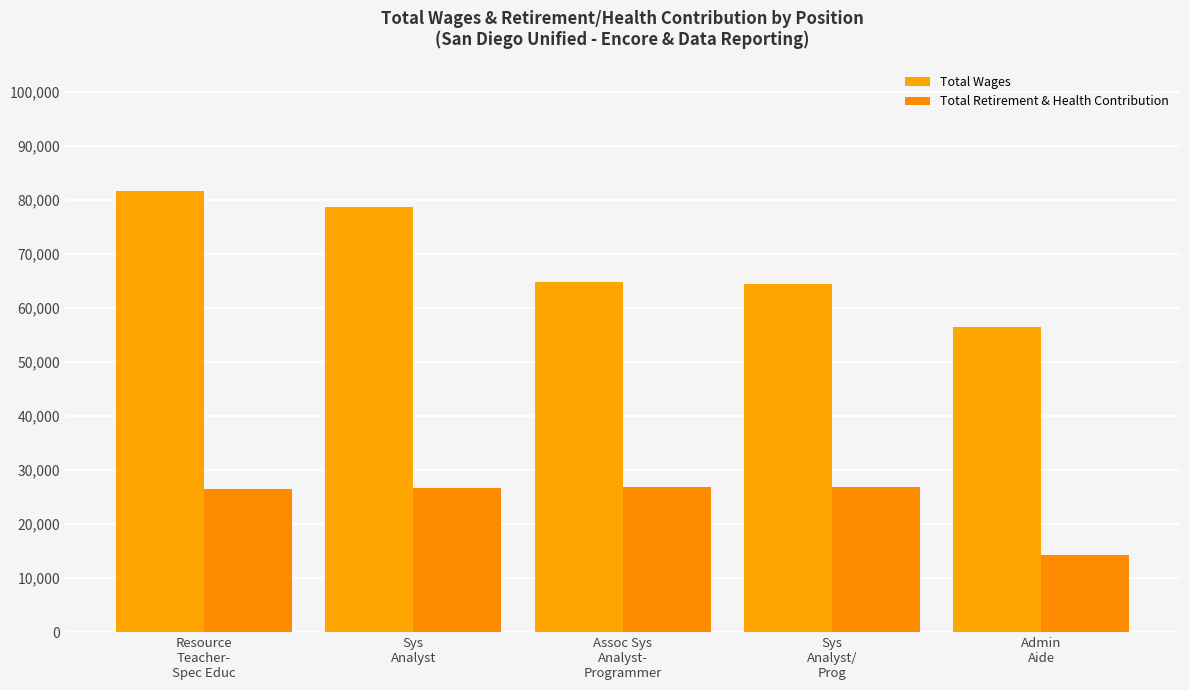

Reading left to right, what are all the values shown in this chart?

Total Wages: 81611	78659	64741	64511	56449
Total Retirement & Health Contribution: 26518	26675	26886	26954	14235